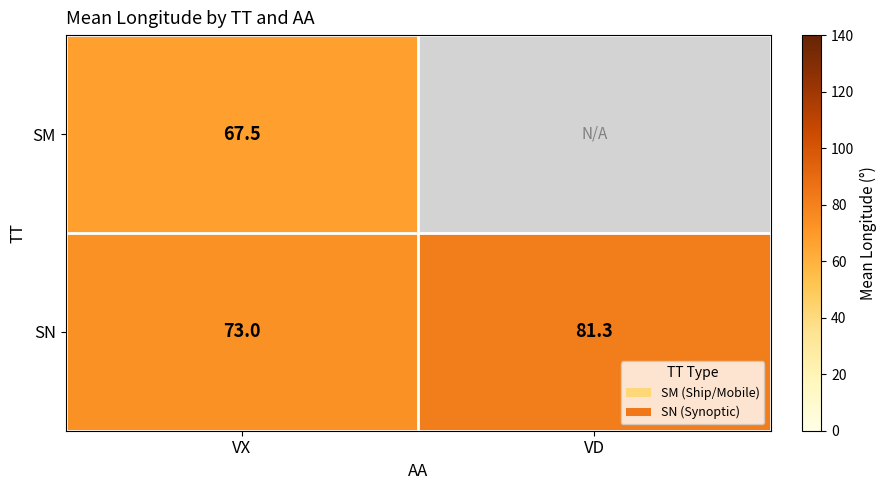

What is the difference between the maximum and minimum values in the SN series?

8.3